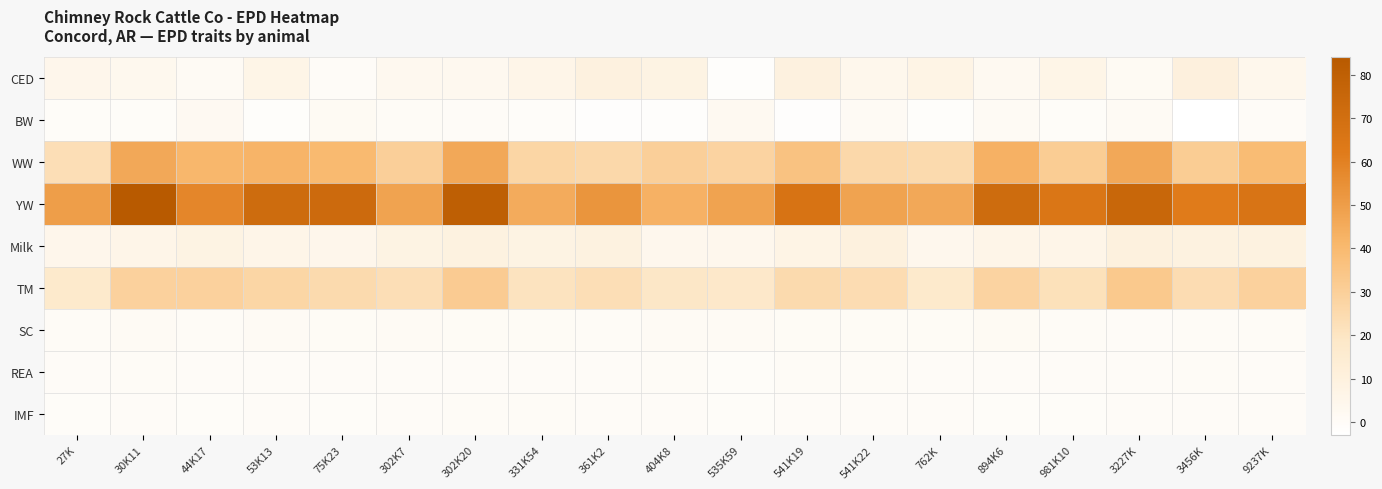

Reading left to right, transcribe all the data shown in this chart.

CED: 27K=4.9	30K11=3.7	44K17=1.2	53K13=6.5	75K23=0.2	302K7=3.3	302K20=3.4	331K54=6.1	361K2=9.6	404K8=8.0	535K59=-1.6	541K19=9.6	541K22=4.4	762K=7.2	894K6=2.6	981K10=6.2	3227K=1.5	3456K=10.5	9237K=4.2
BW: 27K=0.0	30K11=-0.2	44K17=1.9	53K13=-1.1	75K23=1.7	302K7=0.5	302K20=0.2	331K54=-0.9	361K2=-1.7	404K8=-1.4	535K59=2.6	541K19=-1.7	541K22=1.2	762K=-1.1	894K6=1.4	981K10=0.0	3227K=1.3	3456K=-3.0	9237K=0.3
WW: 27K=23.0	30K11=46.0	44K17=41.0	53K13=42.0	75K23=40.0	302K7=30.0	302K20=46.0	331K54=27.0	361K2=26.0	404K8=30.0	535K59=28.0	541K19=36.0	541K22=26.0	762K=25.0	894K6=43.0	981K10=31.0	3227K=46.0	3456K=31.0	9237K=39.0
YW: 27K=50.0	30K11=84.0	44K17=58.0	53K13=72.0	75K23=73.0	302K7=48.0	302K20=80.0	331K54=45.0	361K2=53.0	404K8=43.0	535K59=48.0	541K19=67.0	541K22=48.0	762K=46.0	894K6=72.0	981K10=65.0	3227K=75.0	3456K=62.0	9237K=66.0
Milk: 27K=5.0	30K11=6.0	44K17=8.0	53K13=6.0	75K23=5.0	302K7=8.0	302K20=9.0	331K54=8.0	361K2=9.0	404K8=4.0	535K59=4.0	541K19=7.0	541K22=10.0	762K=4.0	894K6=6.0	981K10=6.0	3227K=10.0	3456K=9.0	9237K=9.0
TM: 27K=17.0	30K11=29.0	44K17=29.0	53K13=27.0	75K23=25.0	302K7=23.0	302K20=32.0	331K54=21.0	361K2=23.0	404K8=19.0	535K59=18.0	541K19=25.0	541K22=24.0	762K=17.0	894K6=28.0	981K10=22.0	3227K=33.0	3456K=24.0	9237K=29.0
SC: 27K=0.6	30K11=1.2	44K17=0.6	53K13=1.1	75K23=1.1	302K7=1.2	302K20=0.7	331K54=0.9	361K2=0.5	404K8=1.1	535K59=1.3	541K19=1.0	541K22=0.8	762K=0.8	894K6=1.4	981K10=0.7	3227K=0.3	3456K=0.7	9237K=0.7
REA: 27K=0.1	30K11=0.6	44K17=0.3	53K13=0.3	75K23=0.3	302K7=0.2	302K20=0.2	331K54=0.3	361K2=0.3	404K8=0.5	535K59=0.0	541K19=0.6	541K22=0.4	762K=0.1	894K6=0.4	981K10=0.3	3227K=0.2	3456K=0.5	9237K=0.2
IMF: 27K=-0.0	30K11=0.2	44K17=0.0	53K13=0.3	75K23=0.0	302K7=0.3	302K20=0.6	331K54=0.4	361K2=0.1	404K8=0.2	535K59=-0.3	541K19=0.1	541K22=0.2	762K=0.3	894K6=-0.1	981K10=-0.1	3227K=0.2	3456K=0.2	9237K=0.1